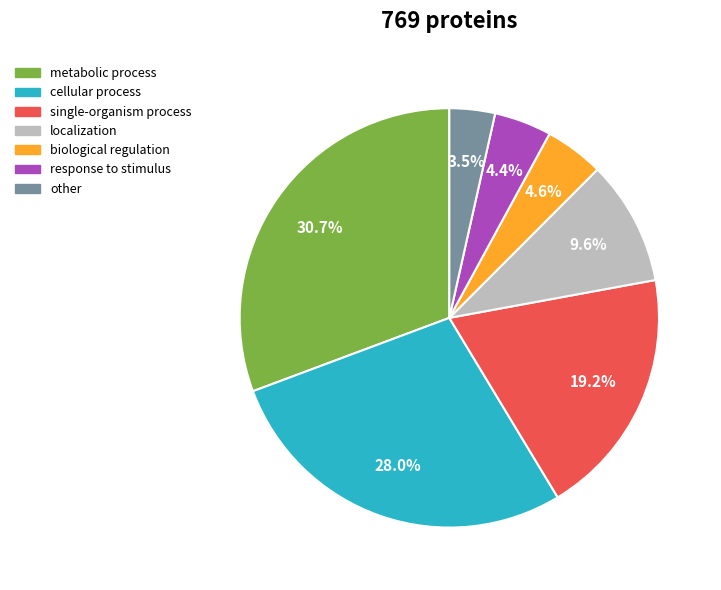

Does any single category account for the majority?

No